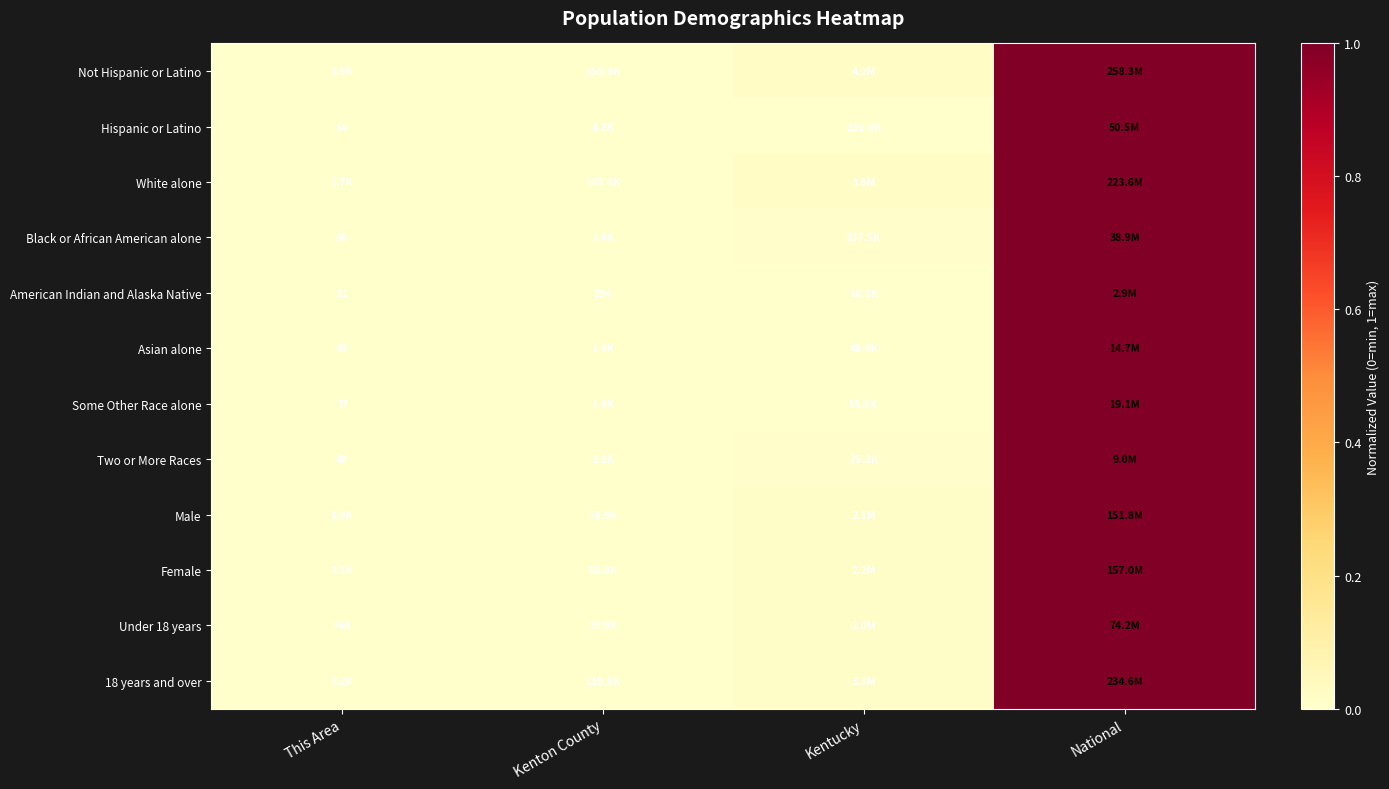

At which category is the sum across all series the highest?

National